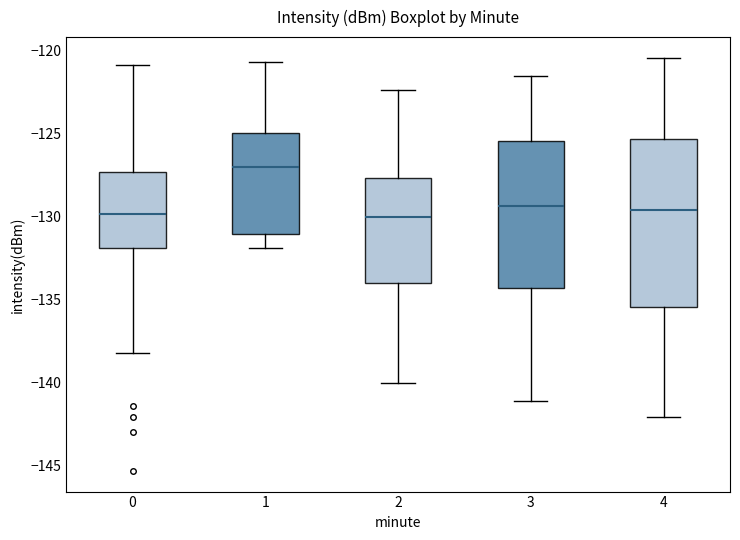

Reading left to right, read every box against the y-axis: the position of its median line, the range the box covers, and the ends of its whiskers. The values are not printed on the chart, so give them approximately, as read against the axis.

0: median -130.0, box -132.0 to -127.5, whiskers -138.0 to -121.0
1: median -127.0, box -131.0 to -125.0, whiskers -132.0 to -120.5
2: median -130.0, box -134.0 to -127.5, whiskers -140.0 to -122.5
3: median -129.5, box -134.5 to -125.5, whiskers -141.0 to -121.5
4: median -129.5, box -135.5 to -125.5, whiskers -142.0 to -120.5